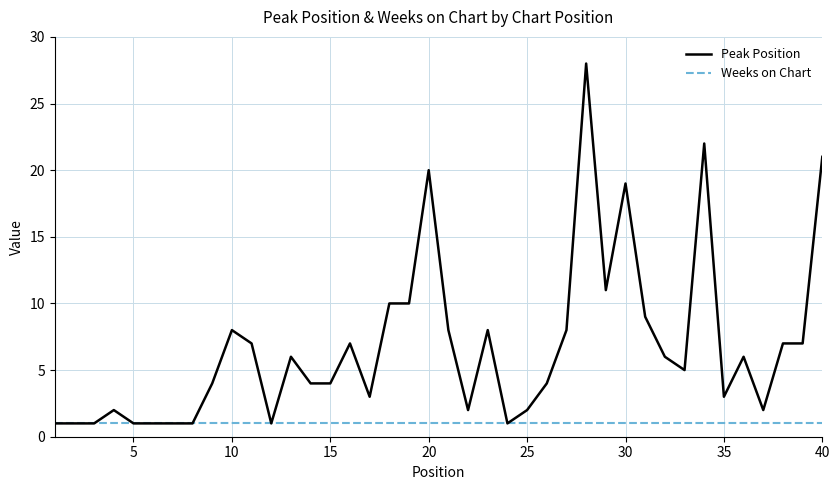

What are all the series names shown in the legend?

Peak Position, Weeks on Chart